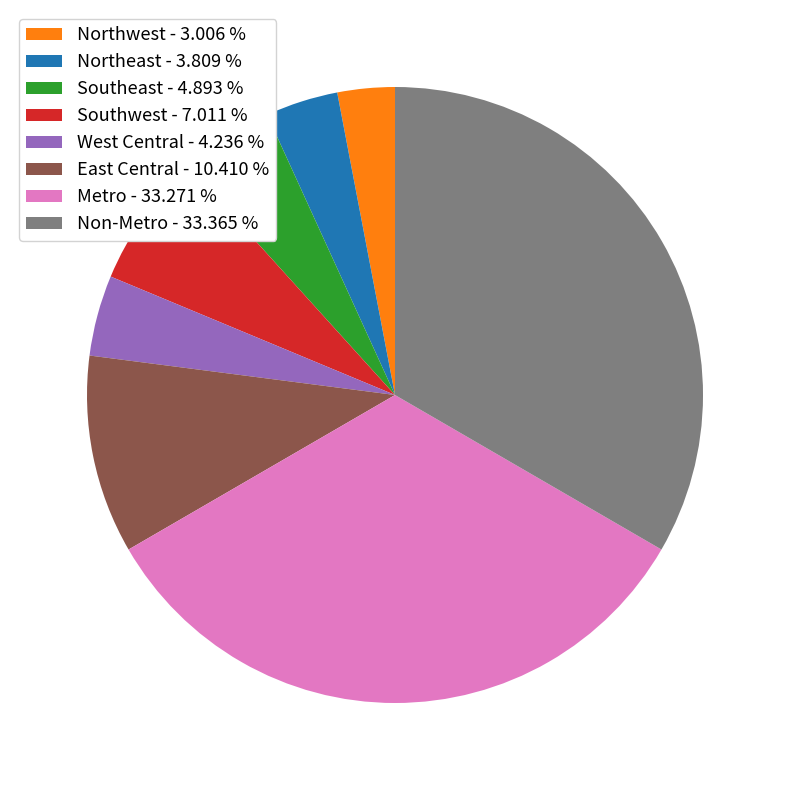

Combined, do Metro - 33.271 % and Non-Metro - 33.365 % account for over 50%?

Yes